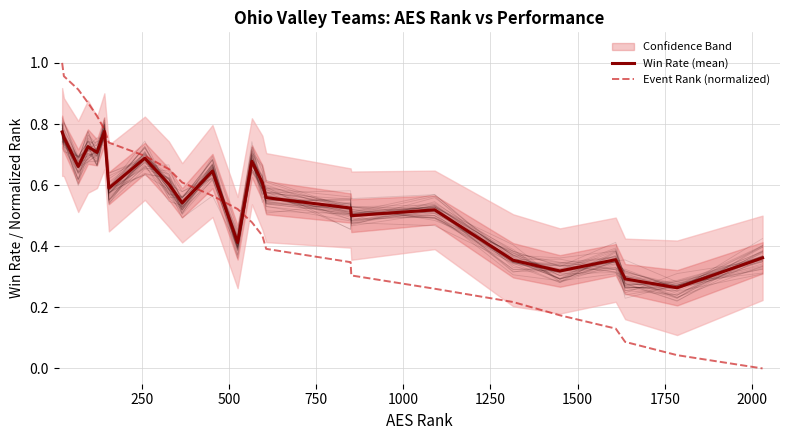

Count the number of categories in the chart.

24